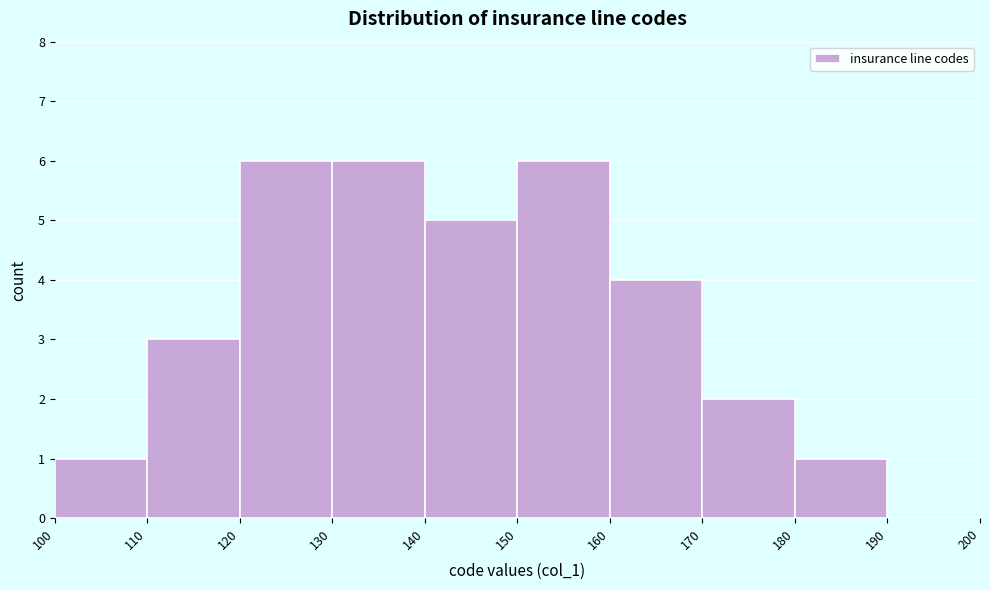

What is the height of the bar covering 130 to 140 on the x-axis? The values are not printed on the chart, so give them approximately, as read against the axis.

6